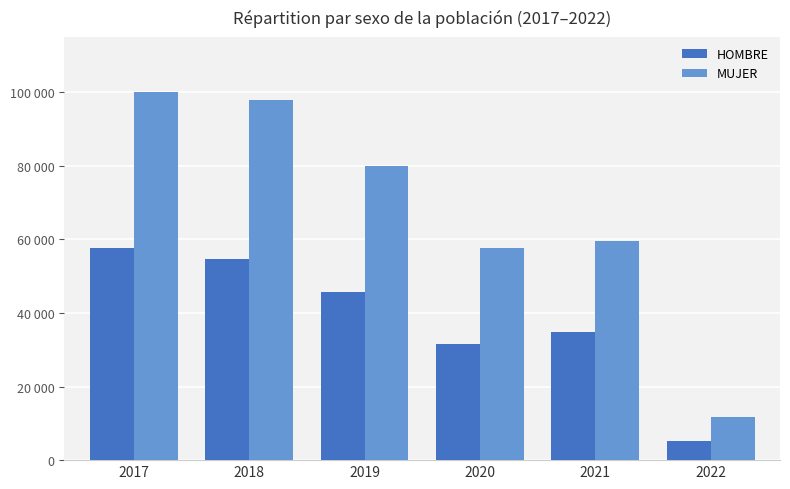

At which label is MUJER closest to 55858?

2020